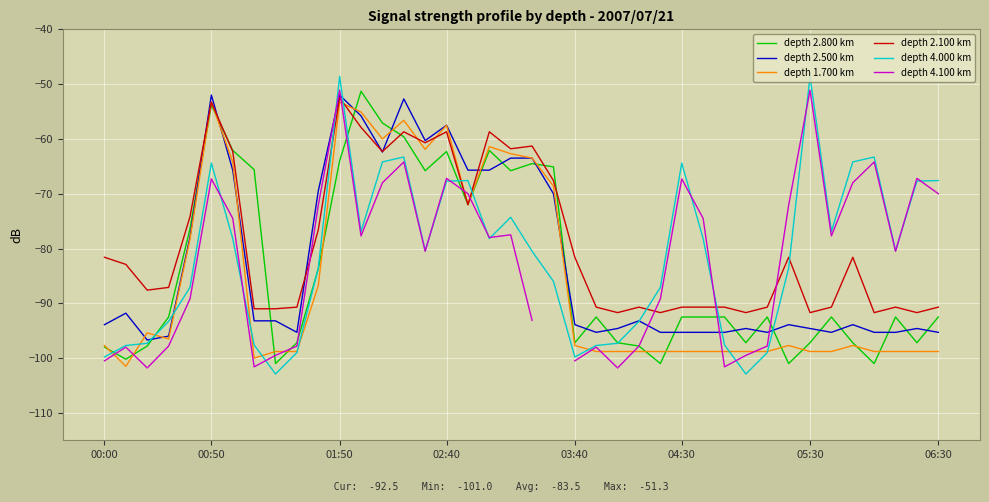

List the series in order of their overall mean, lowest first.

depth 1.700 km, depth 2.800 km, depth 2.500 km, depth 4.000 km, depth 2.100 km, depth 4.100 km